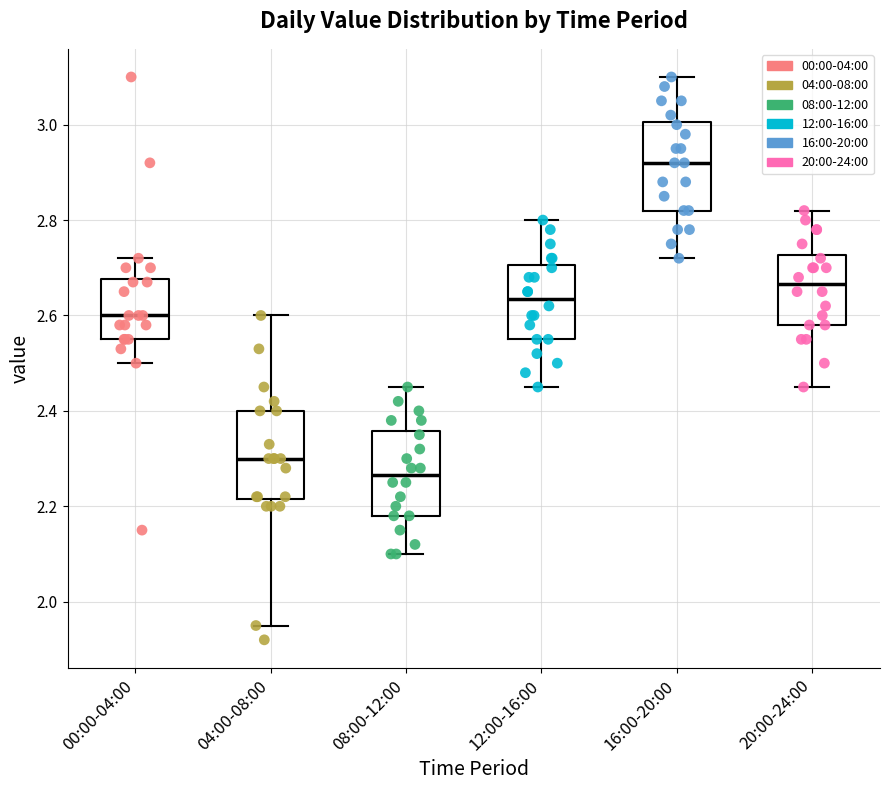

Reading left to right, read every box against the y-axis: the position of its median line, the range the box covers, and the ends of its whiskers. The values are not printed on the chart, so give them approximately, as read against the axis.

00:00-04:00: median 2.60, box 2.56 to 2.68, whiskers 2.50 to 2.72
04:00-08:00: median 2.30, box 2.22 to 2.40, whiskers 1.96 to 2.60
08:00-12:00: median 2.26, box 2.18 to 2.36, whiskers 2.10 to 2.46
12:00-16:00: median 2.64, box 2.56 to 2.70, whiskers 2.46 to 2.80
16:00-20:00: median 2.92, box 2.82 to 3.00, whiskers 2.72 to 3.10
20:00-24:00: median 2.66, box 2.58 to 2.72, whiskers 2.46 to 2.82